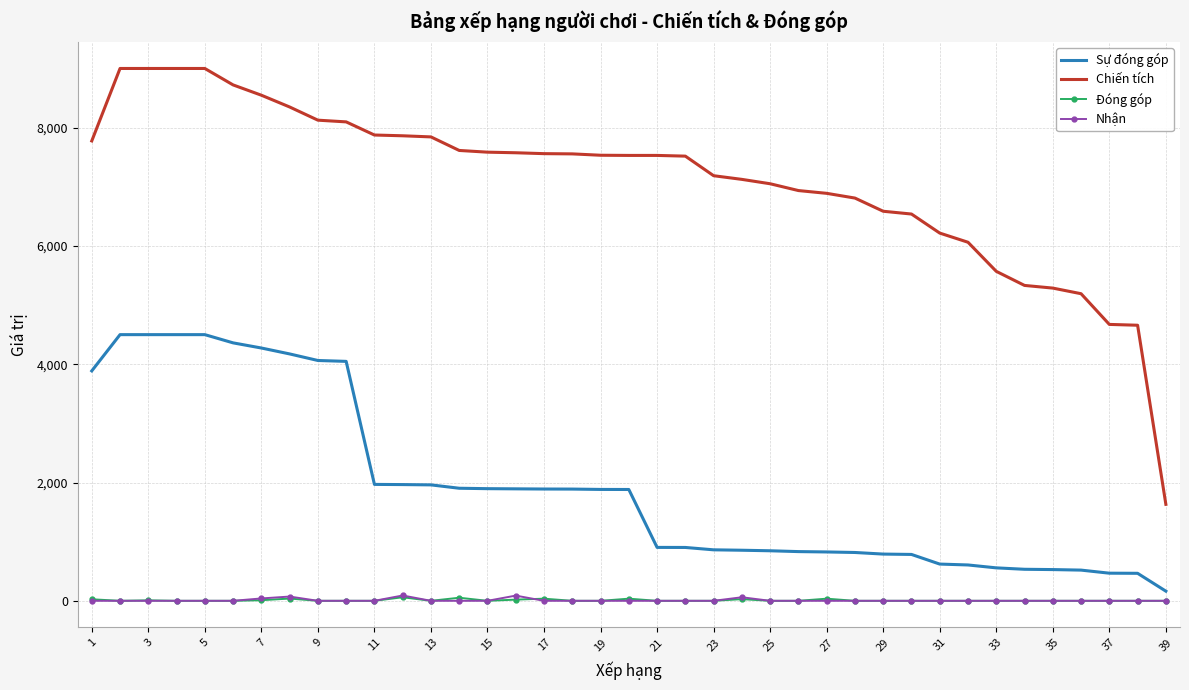

What is the maximum value shown in the chart?

9000